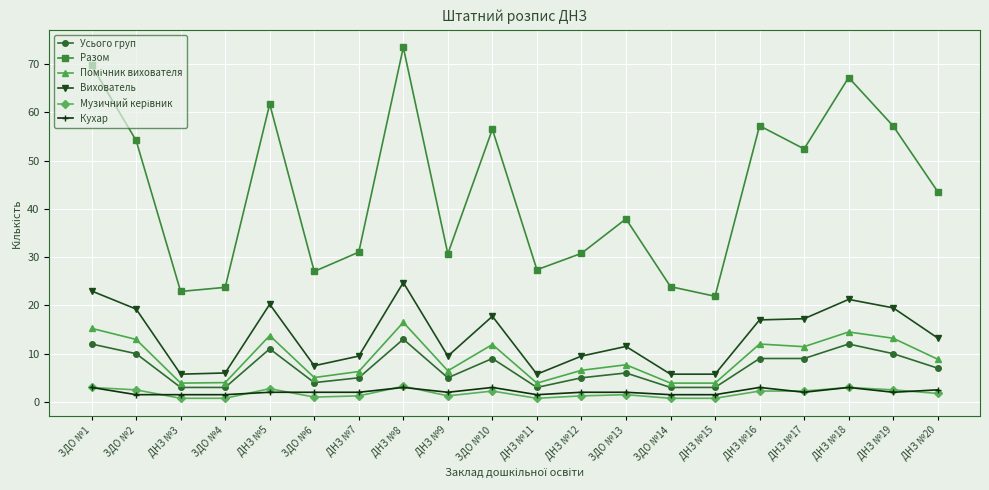

What is the label of the 15th point from the right?

ЗДО №6